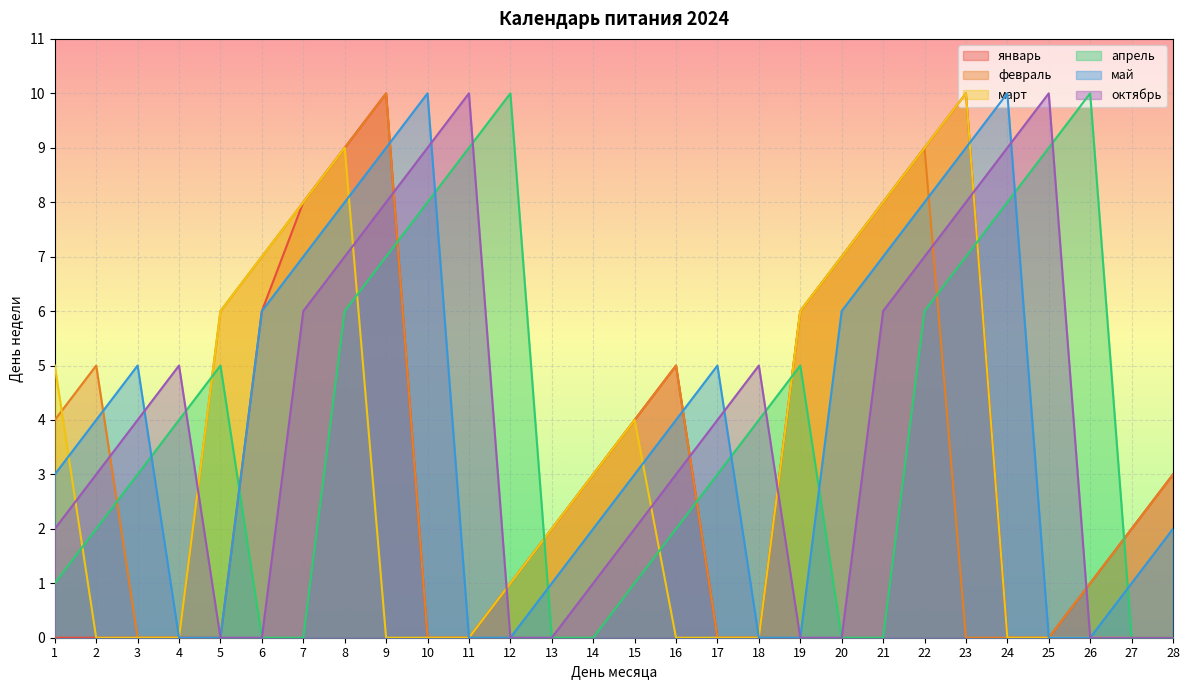

What is the difference between the maximum and minimum values in the январь series?

10